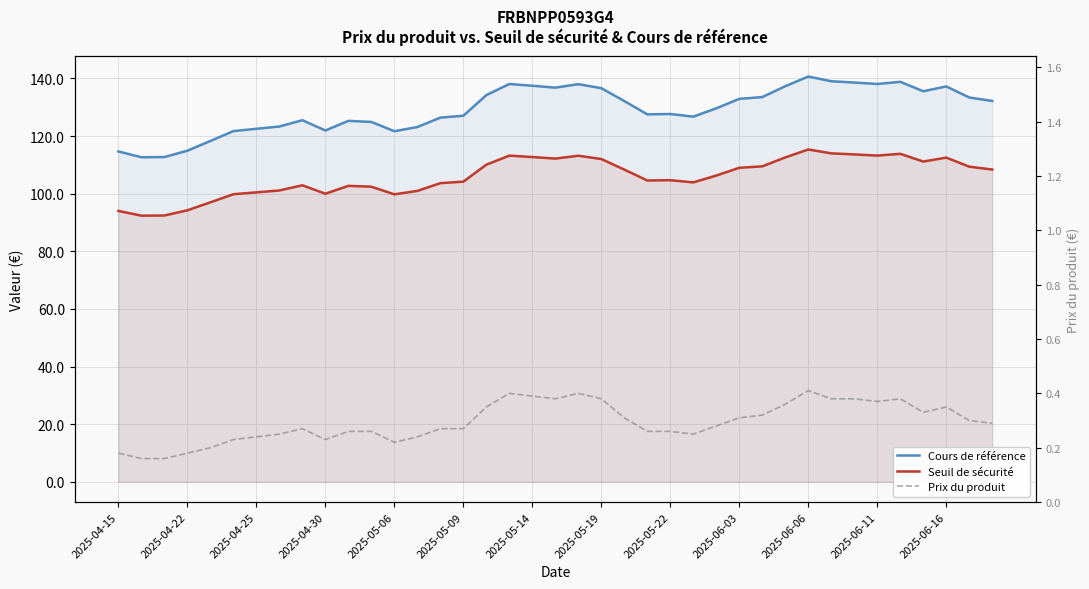

Reading right to left, list all the values displayed in this chart.

Cours de référence: 132.2	133.4	137.2	135.5	138.8	138.1	138.6	139.0	140.6	137.3	133.5	132.9	129.6	126.7	127.7	127.5	132.1	136.6	138.0	136.8	137.4	138.1	134.2	127.0	126.4	123.1	121.7	124.9	125.3	121.9	125.5	123.3	122.5	121.7	118.3	114.9	112.7	112.6	114.6
Seuil de sécurité: 108.4	109.4	112.5	111.1	113.8	113.2	113.6	114.0	115.3	112.6	109.5	109.0	106.3	103.9	104.7	104.6	108.3	112.0	113.2	112.2	112.7	113.2	110.1	104.2	103.6	101.0	99.8	102.4	102.7	100.0	102.9	101.1	100.5	99.8	97.0	94.2	92.4	92.4	94.0
Prix du produit: 0.3	0.3	0.3	0.3	0.4	0.4	0.4	0.4	0.4	0.4	0.3	0.3	0.3	0.2	0.3	0.3	0.3	0.4	0.4	0.4	0.4	0.4	0.3	0.3	0.3	0.2	0.2	0.3	0.3	0.2	0.3	0.2	0.2	0.2	0.2	0.2	0.2	0.2	0.2